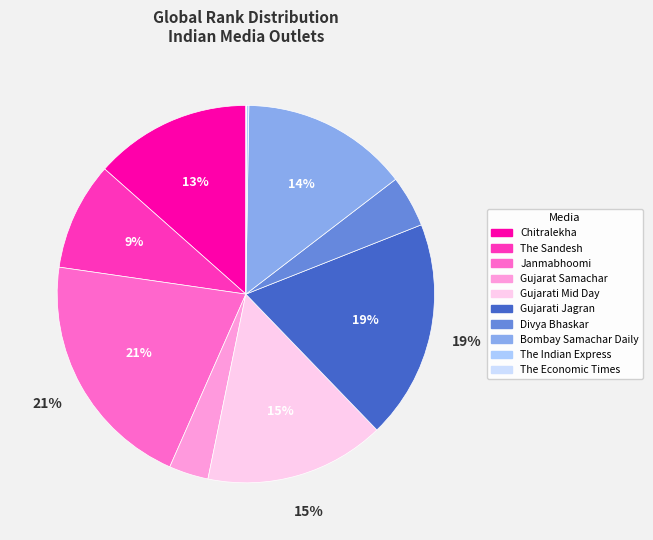

True or false: The Sandesh accounts for 9% of the total.

True